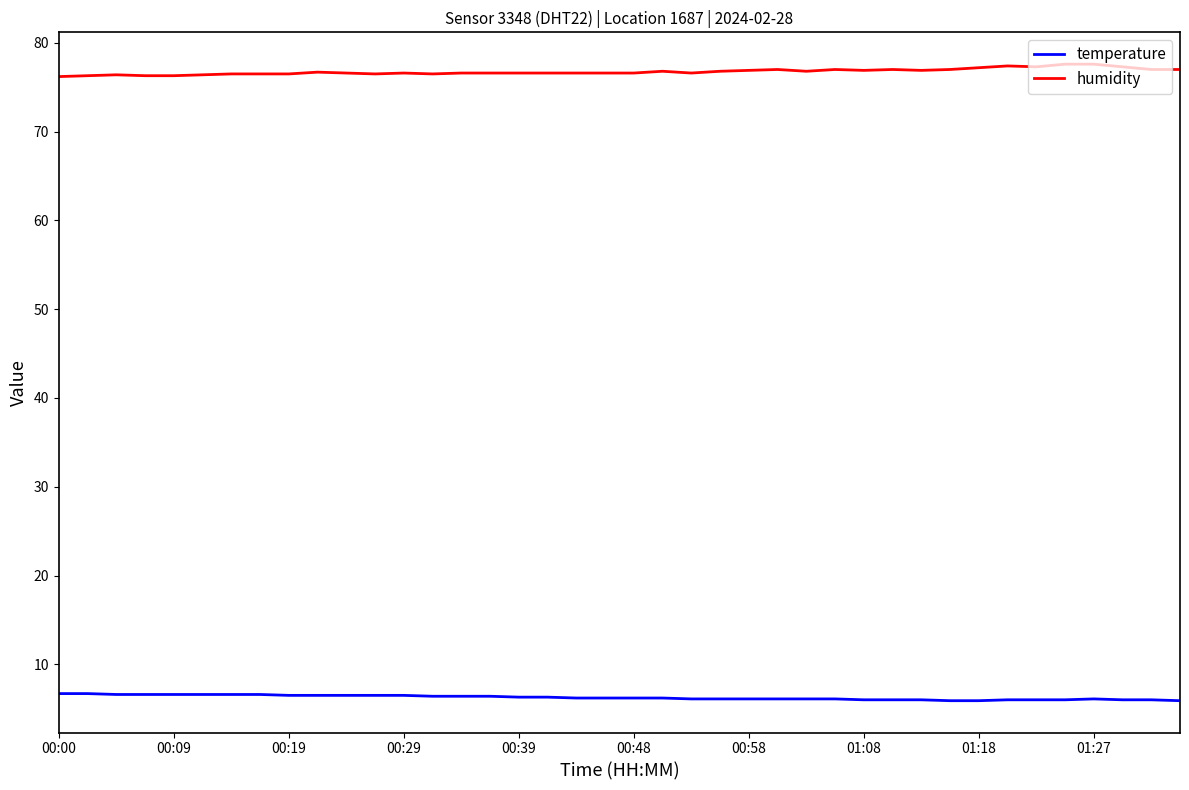

True or false: temperature and humidity cross at least once.

False